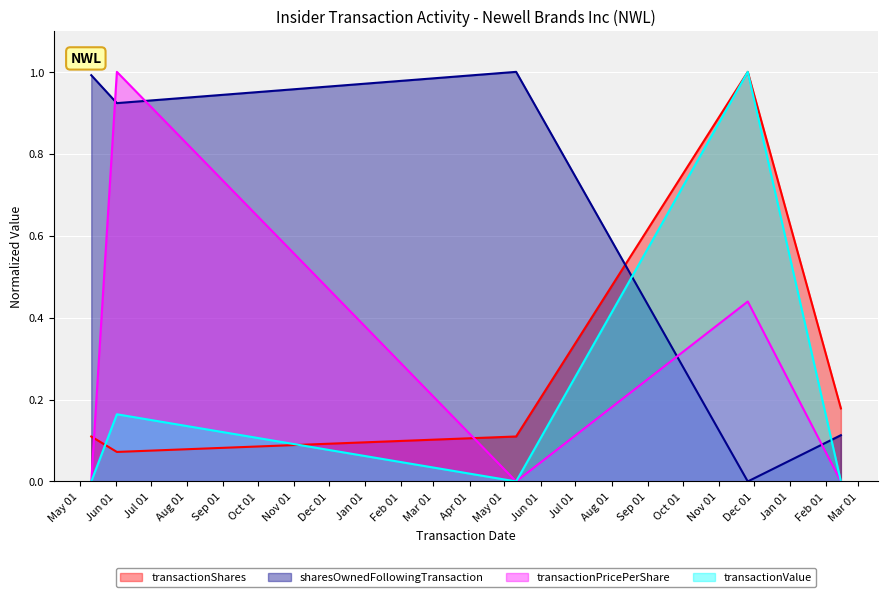

Where is transactionShares nearest to the value 0?

2017-06-02